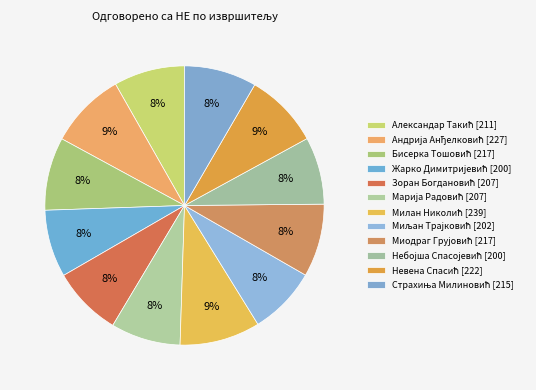

How many segments does this pie chart have?

12